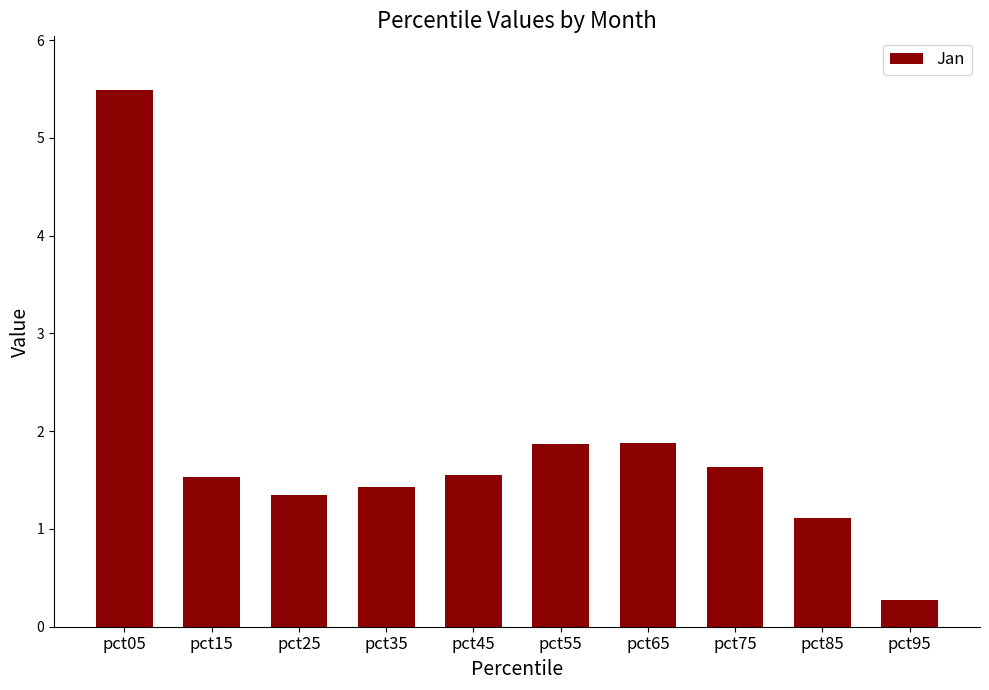

What is the ratio of the value at pct95 to the value at pct45?

0.2